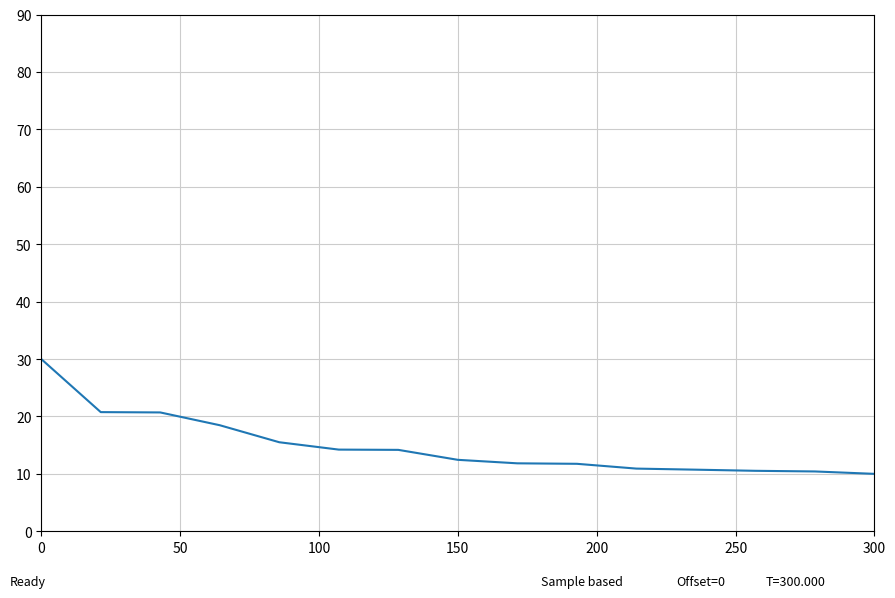

What is the minimum value shown in the chart?

10.0